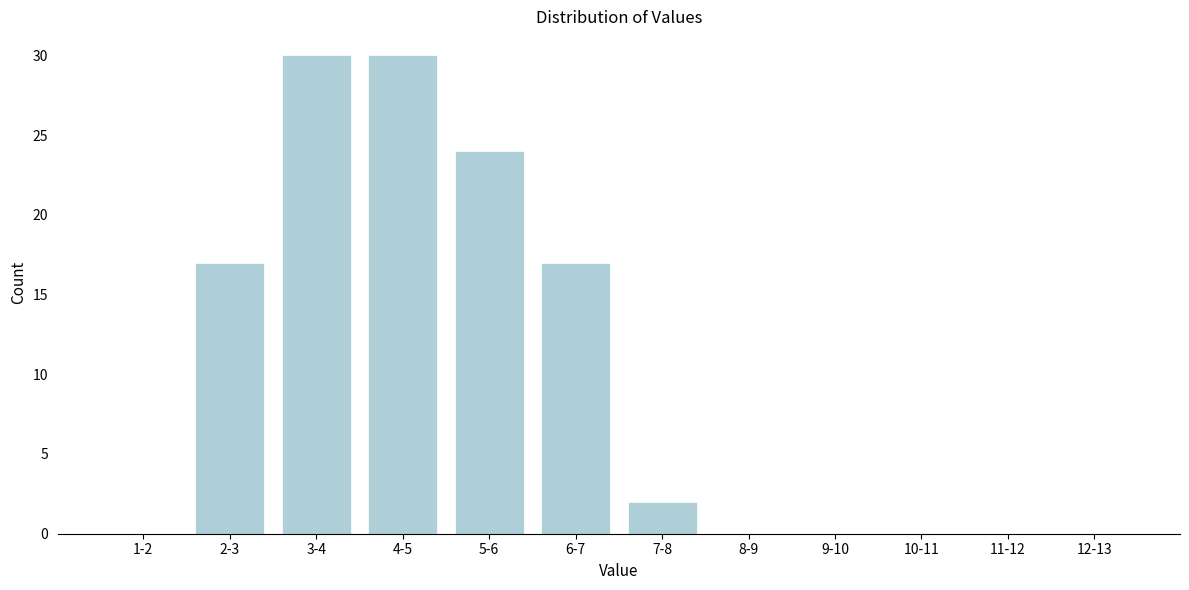

Reading left to right, transcribe all the data shown in this chart.

1-2=0	2-3=17	3-4=30	4-5=30	5-6=24	6-7=17	7-8=2	8-9=0	9-10=0	10-11=0	11-12=0	12-13=0